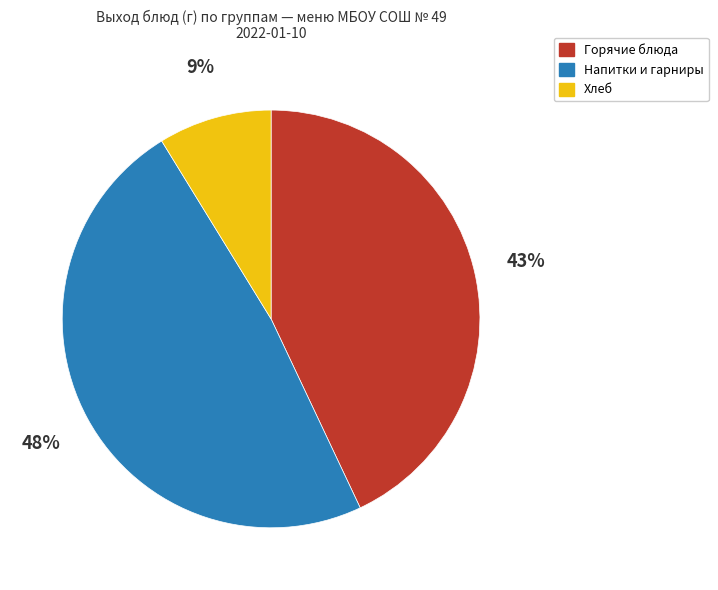

Is Хлеб the majority of the pie?

No